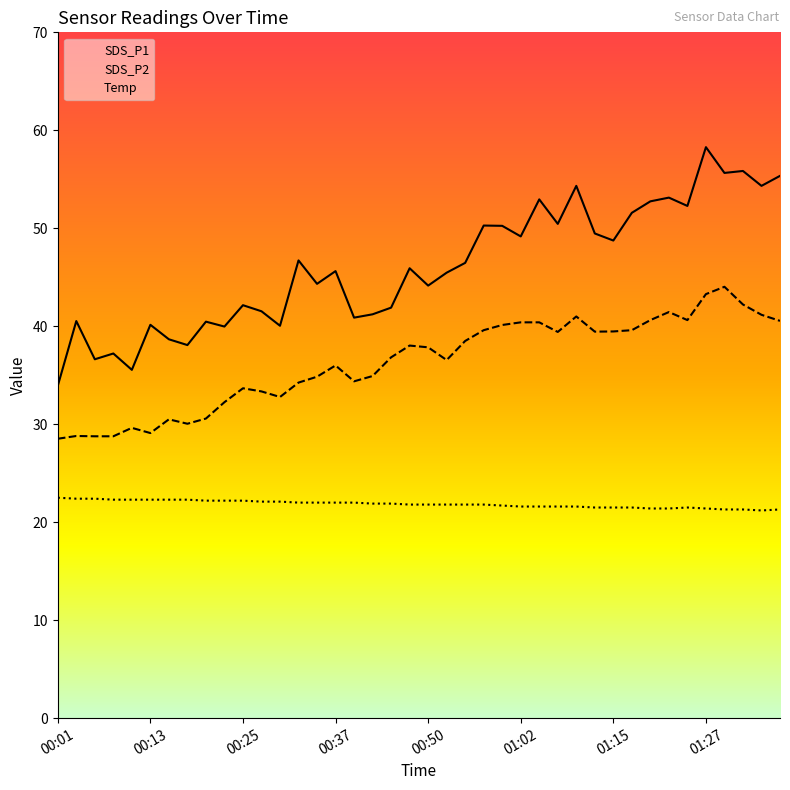

How many distinct data groups are displayed?

3